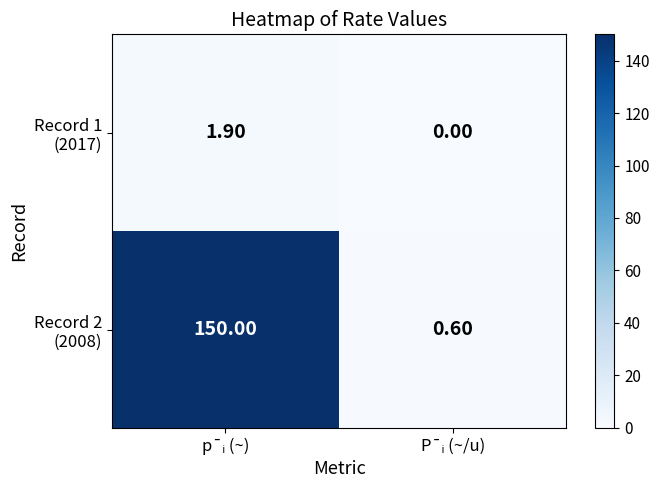

What is the total value across all series at p¯ᵢ (~)?

151.9